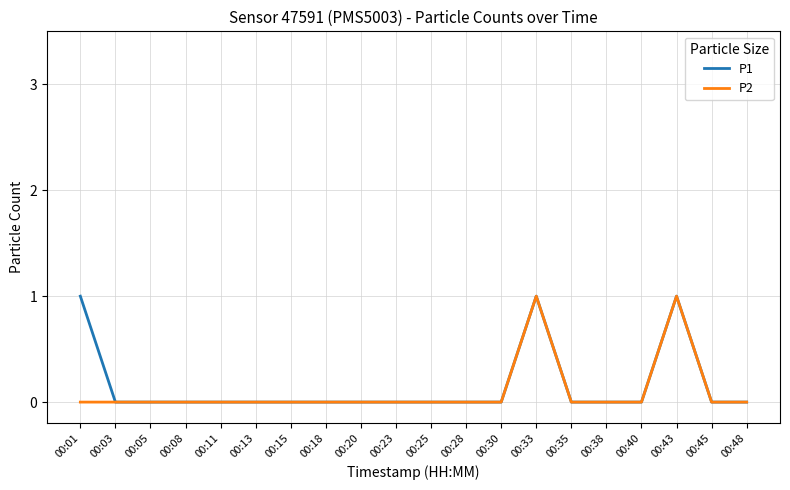

Is it true that P1 equals 1 at 00:43?

True